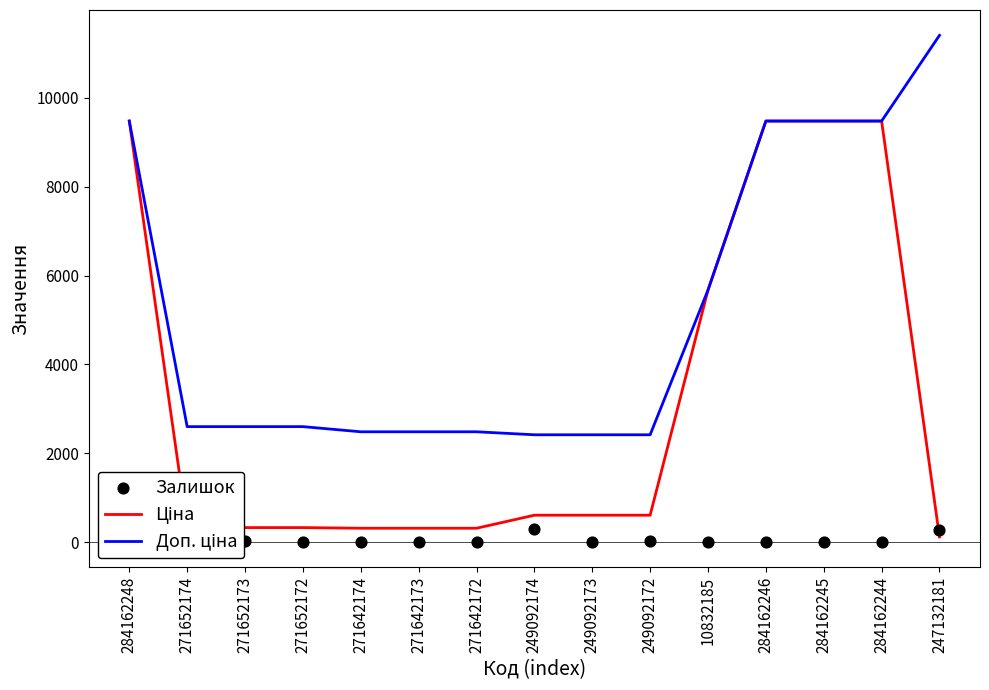

Which series has the largest Y range (max minus min)?

Ціна